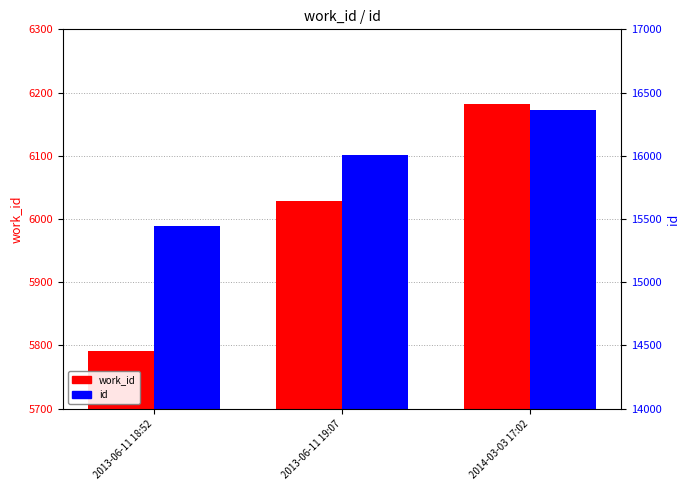

The id series shows 15447 at 2013-06-11 18:52. True or false?

True